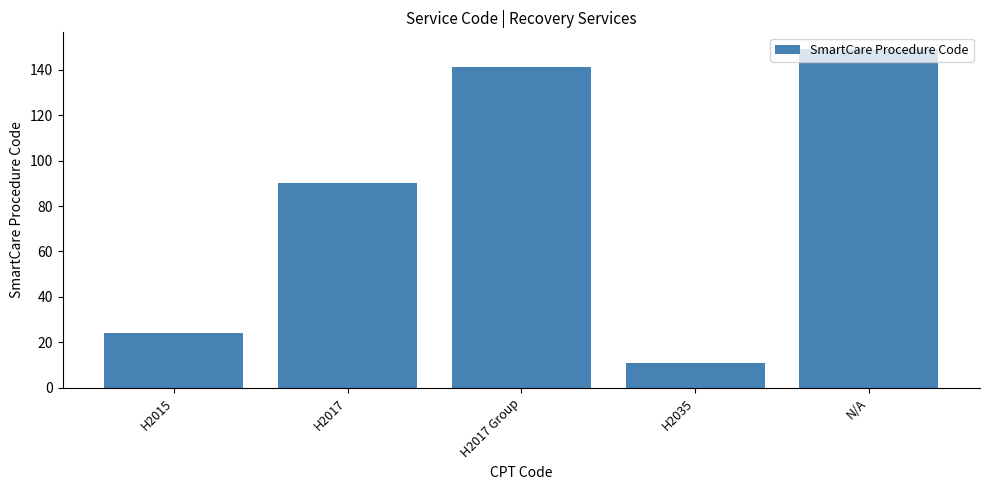

Are the bars grouped side by side (vs. stacked)?

No